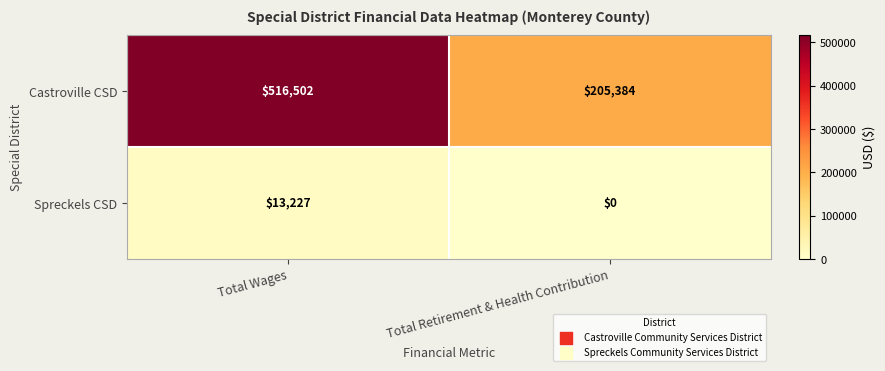

What is the approximate value of Spreckels CSD at Total Wages, to the nearest 10?

13230